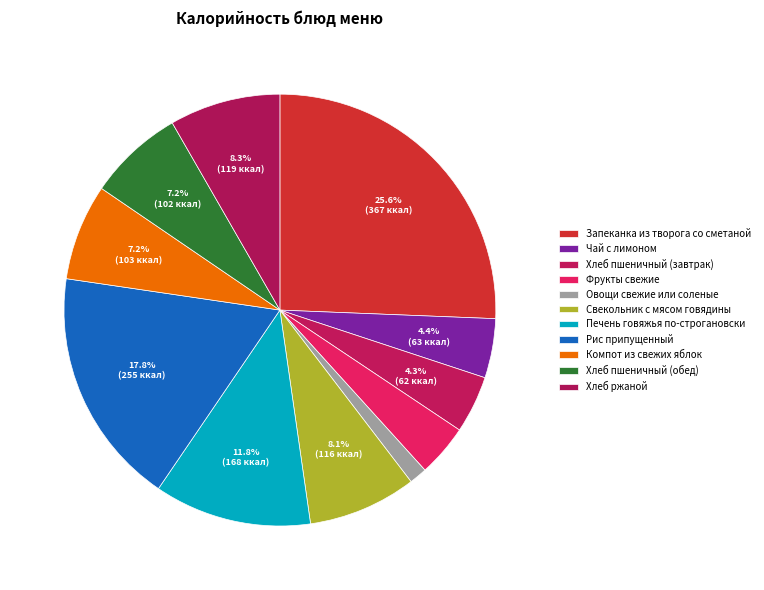

How many segments does this pie chart have?

11